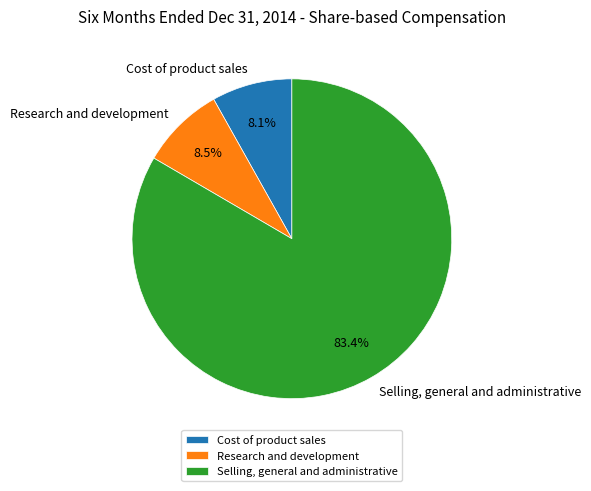

Which has a higher value, Cost of product sales or Selling, general and administrative?

Selling, general and administrative